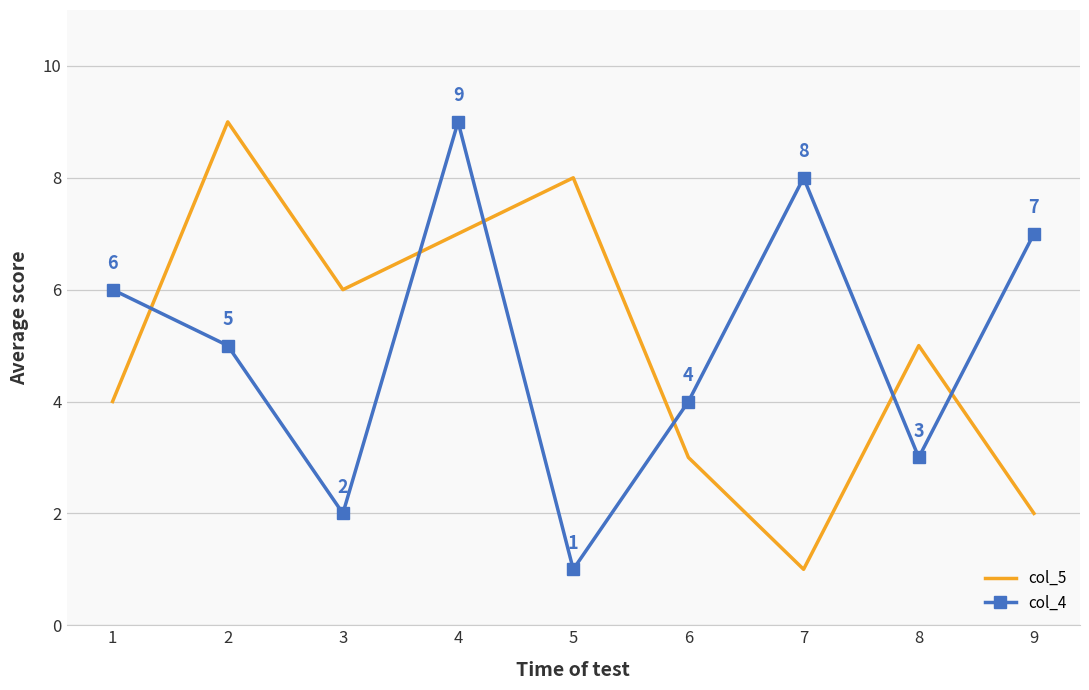

Is it true that col_4 equals 5 at 2?

True